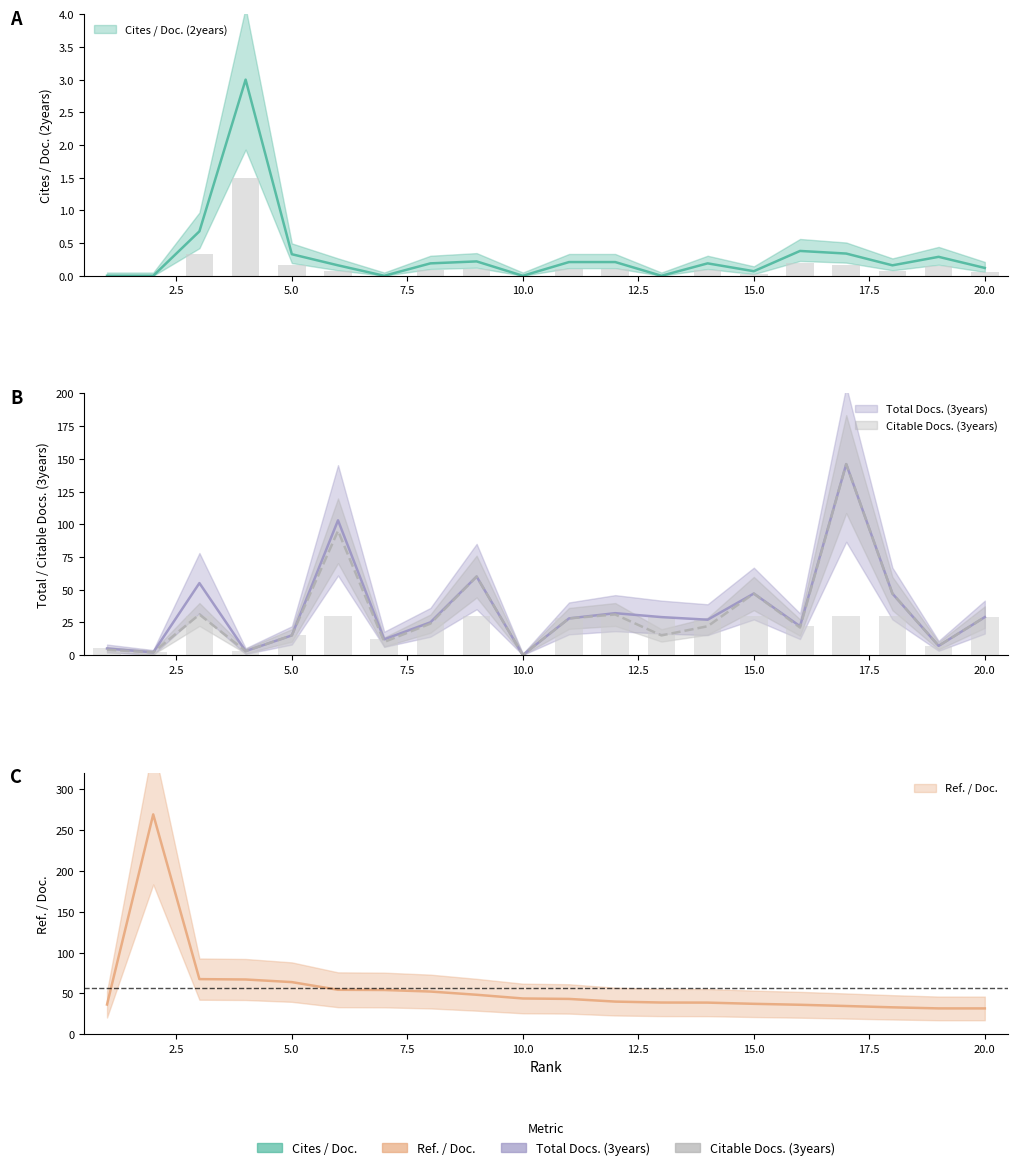

What is the spread (max minus min) of values at 2?

269.0